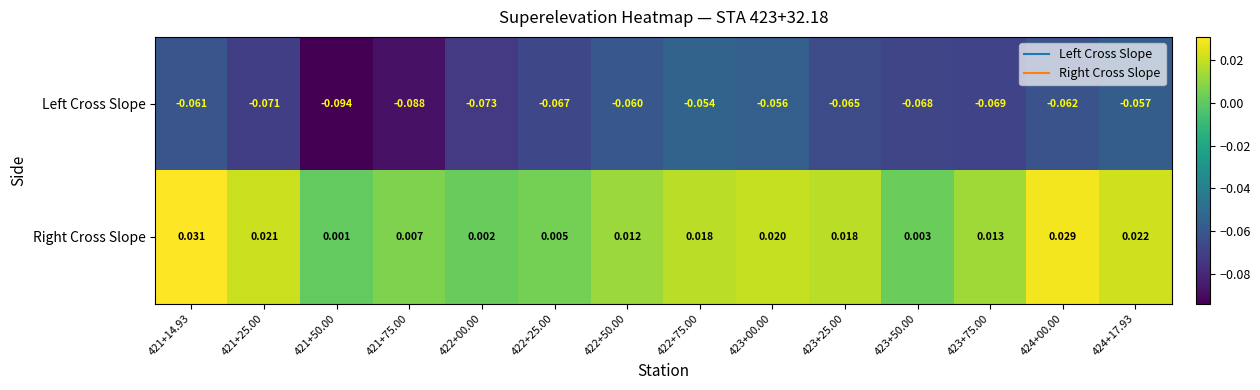

At which category does the chart reach its minimum across all series?

421+50.00